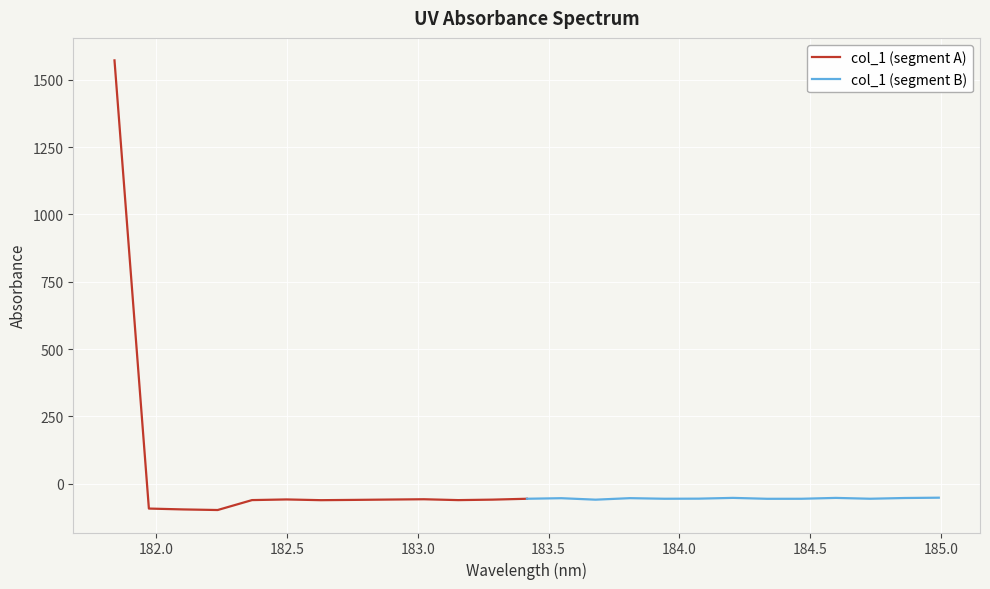

What value does the col_1 (segment B) series have at 183.5?

-56.0